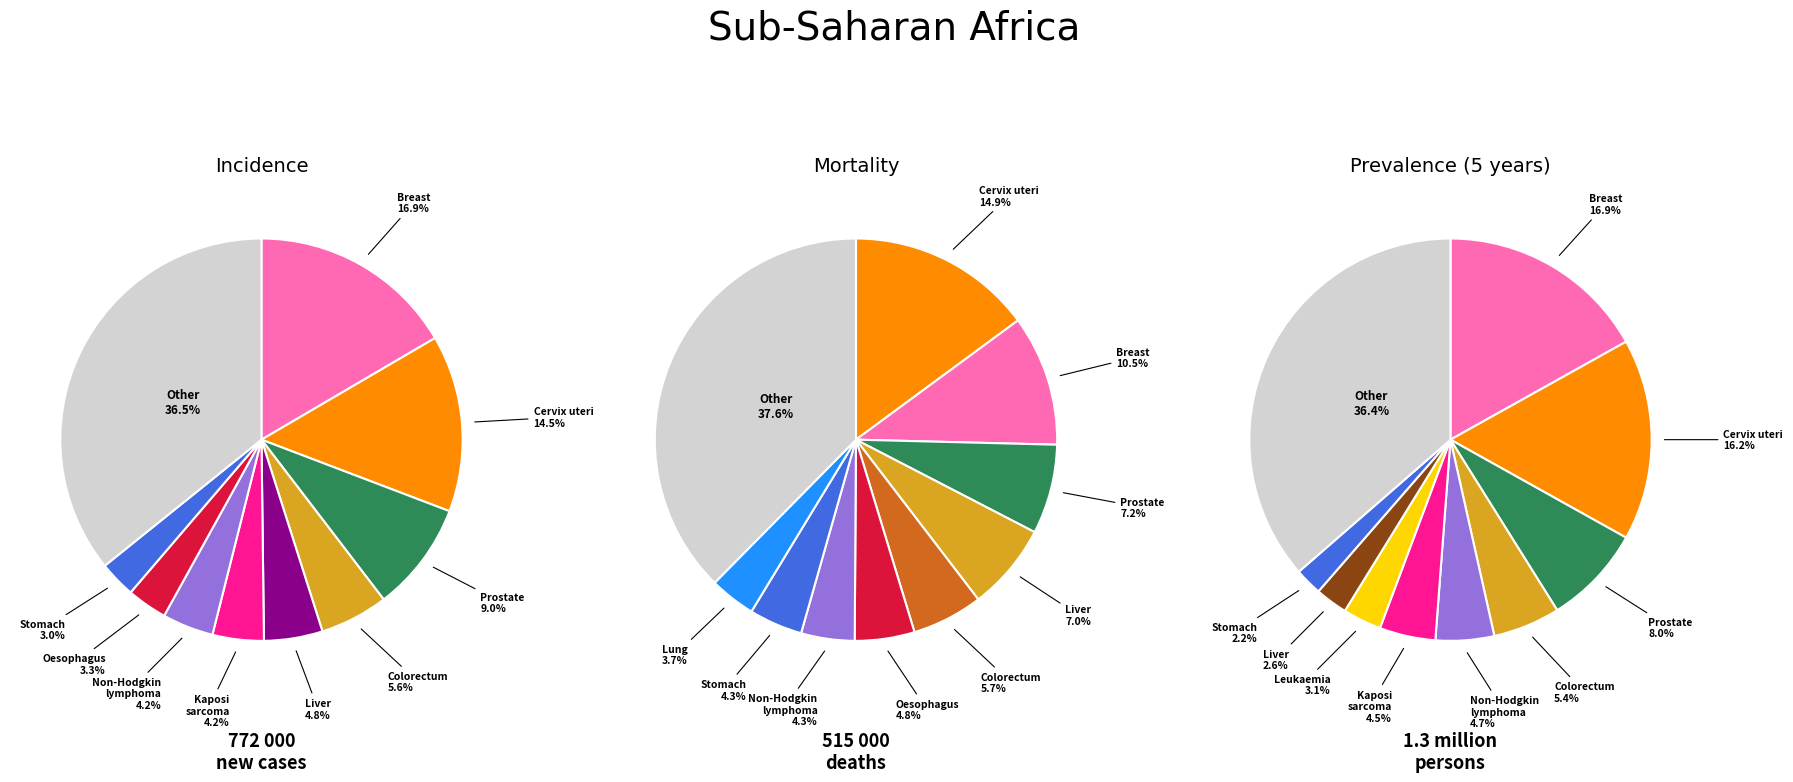

To the nearest percent, what is the combined percentage of 5 and 6?

8%